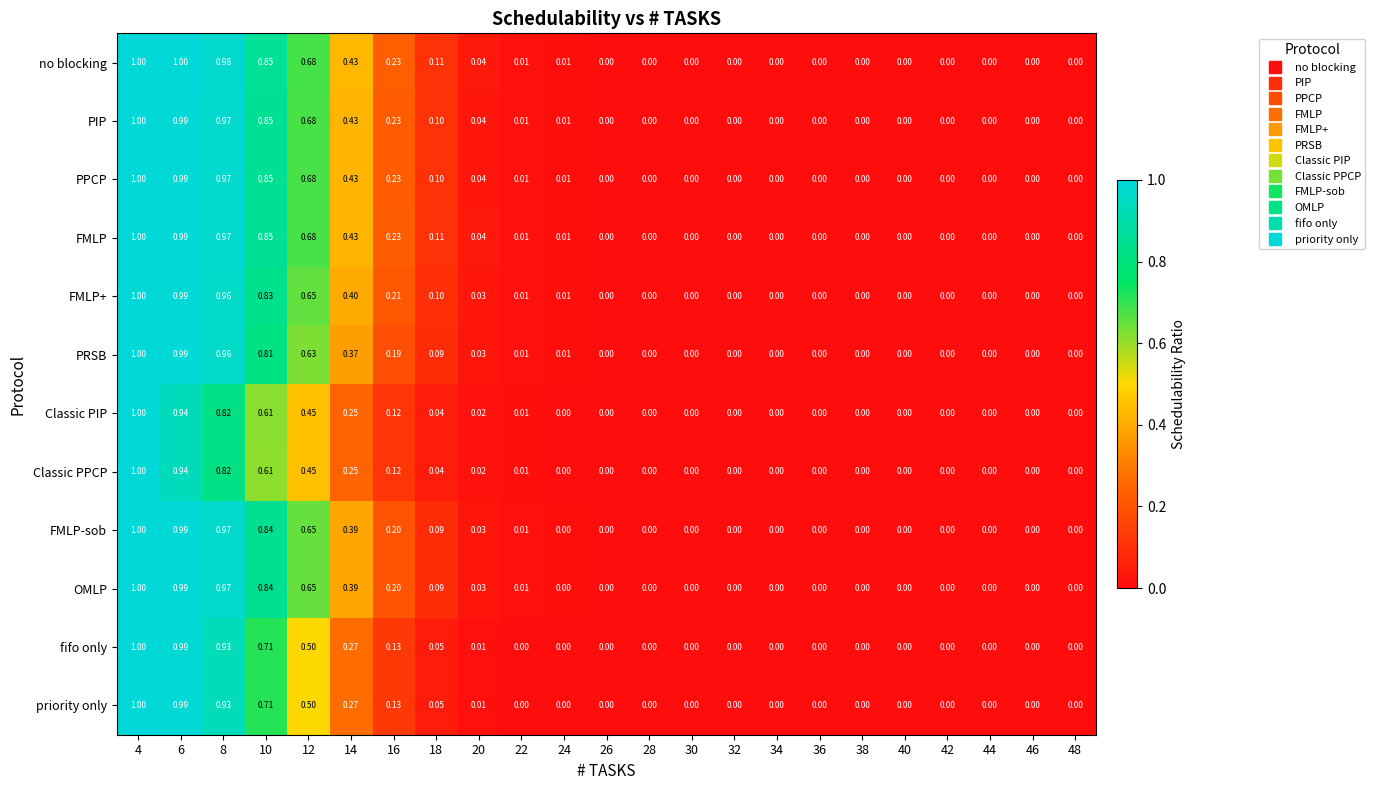

How many values in Classic PPCP are above zero?

10